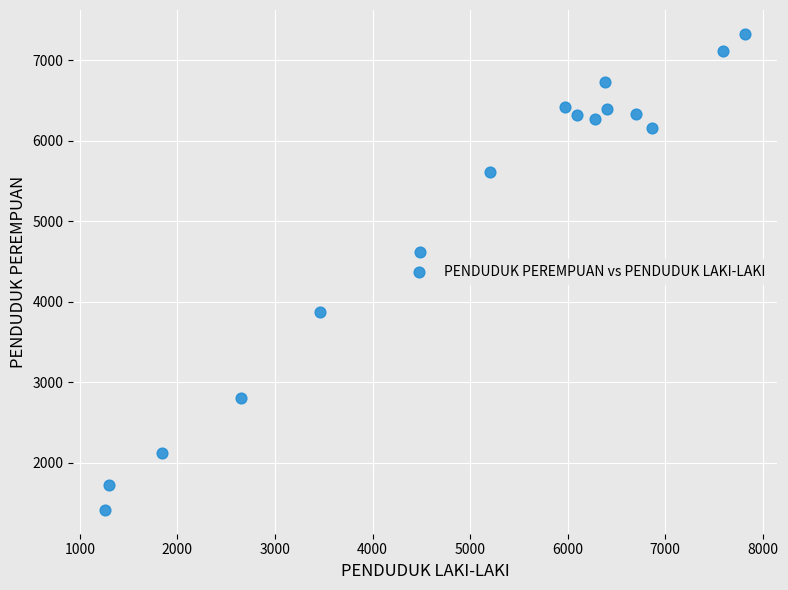

What is the range of X values (max minus min)?

6562